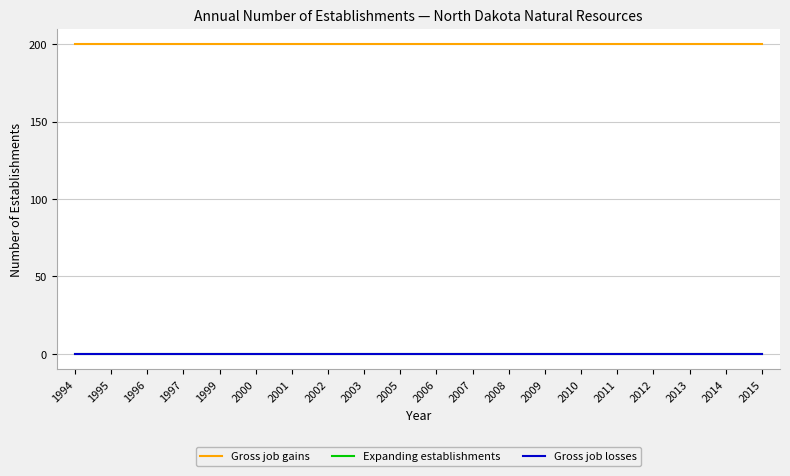

Between 2005 and 2011, which series saw the biggest shift?

Gross job gains